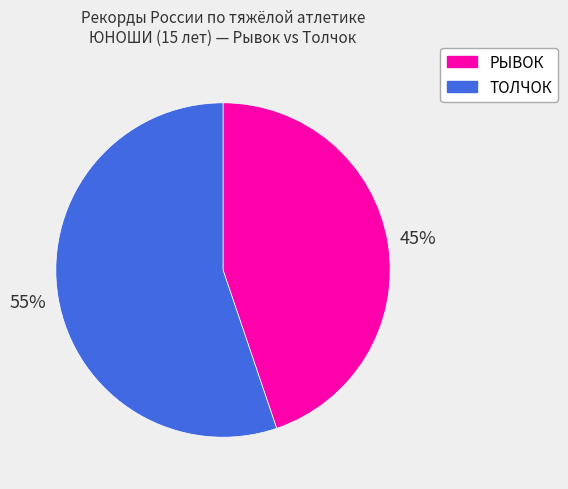

True or false: РЫВОК accounts for 54% of the total.

False